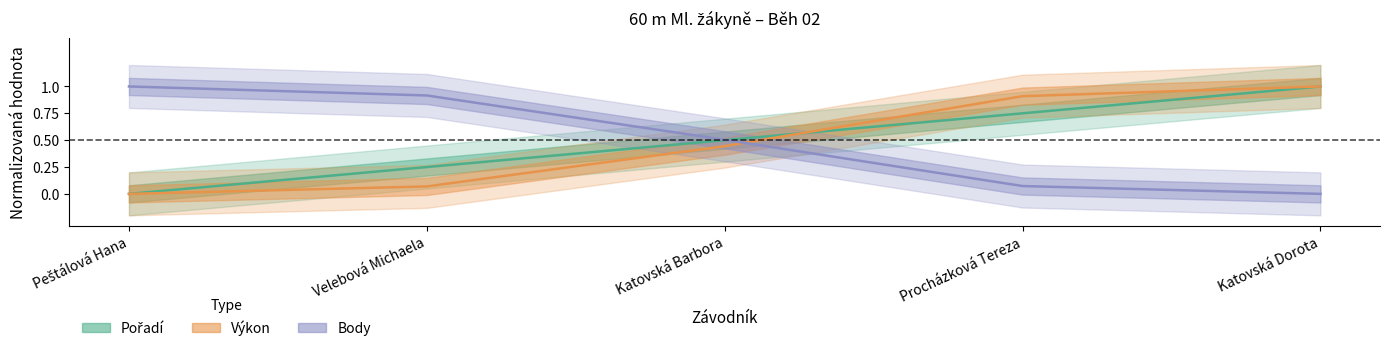

Count the number of data series in this chart.

3